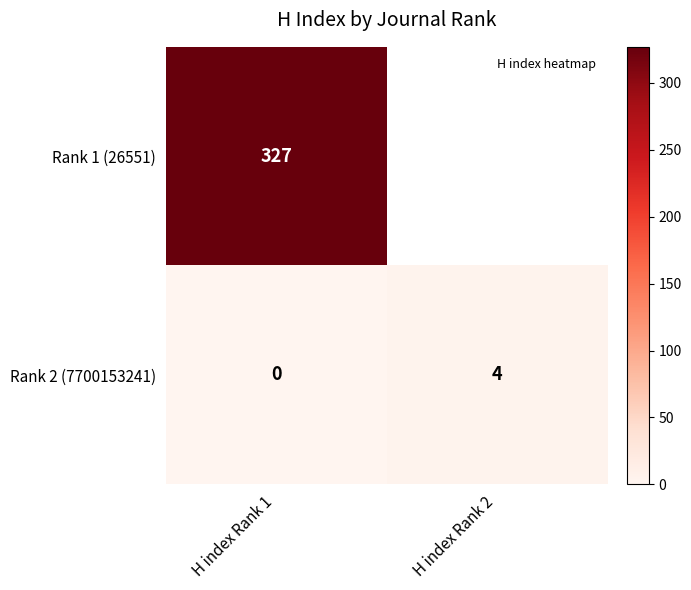

How many Rank 2 (7700153241) values are between 0 and 4?

2